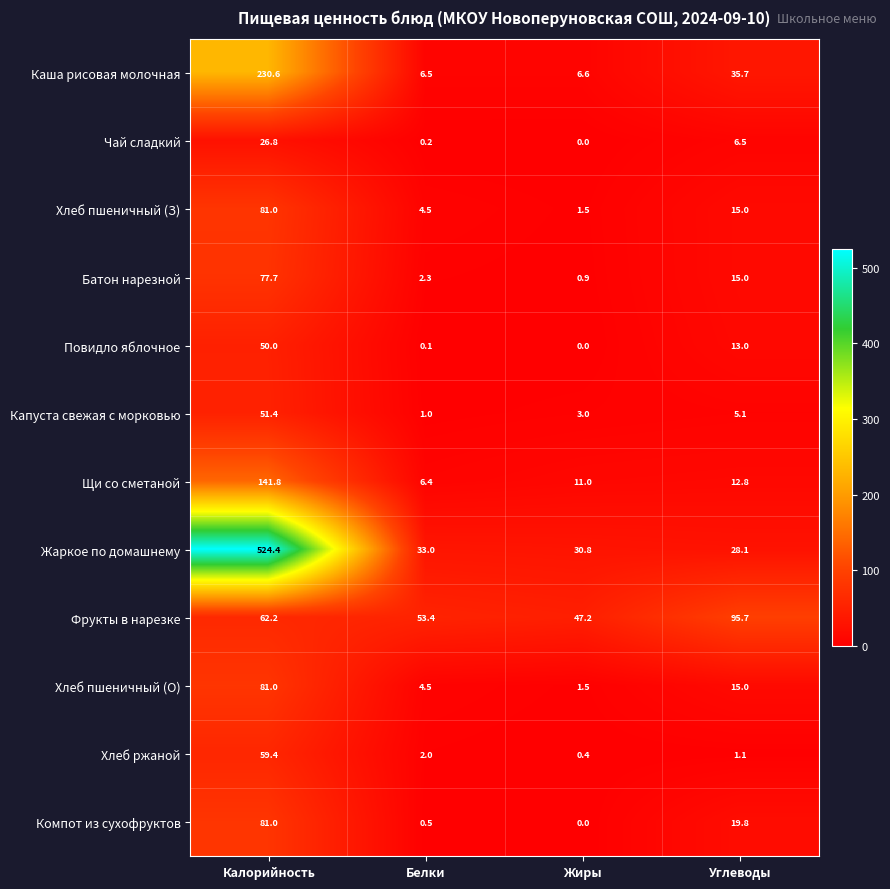

Which category has the highest value across all series?

Калорийность